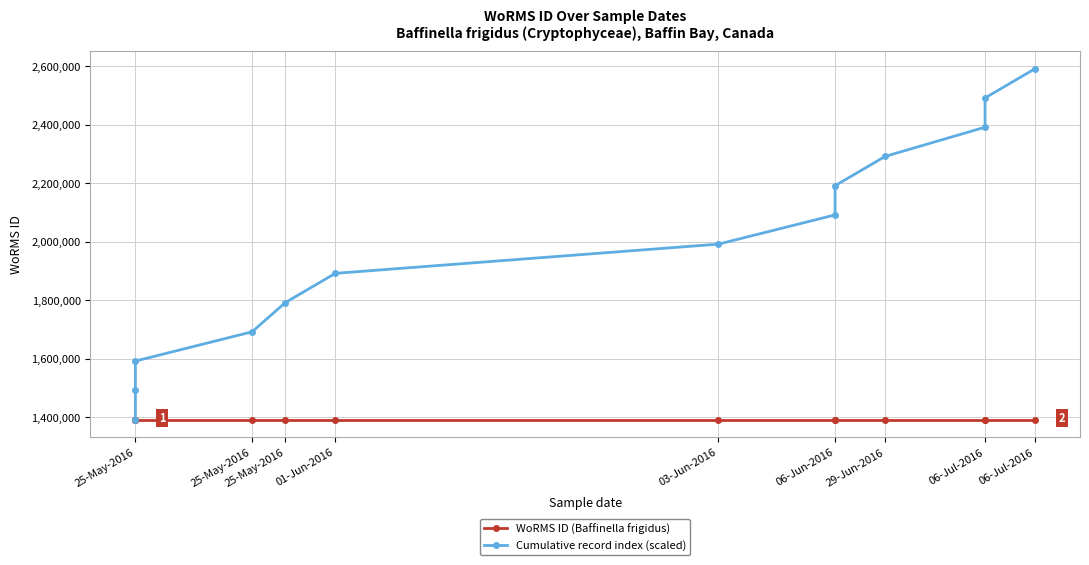

How many lines are shown in the chart?

2